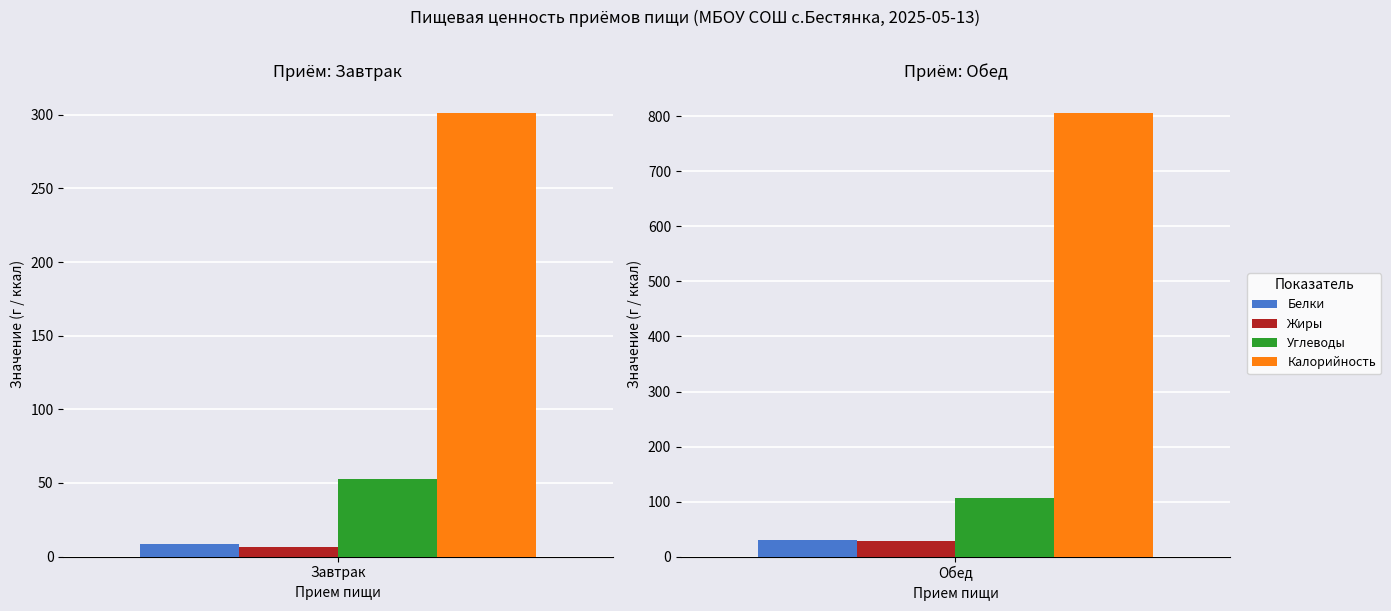

Is it true that Белки equals 11.5 at Завтрак?

False